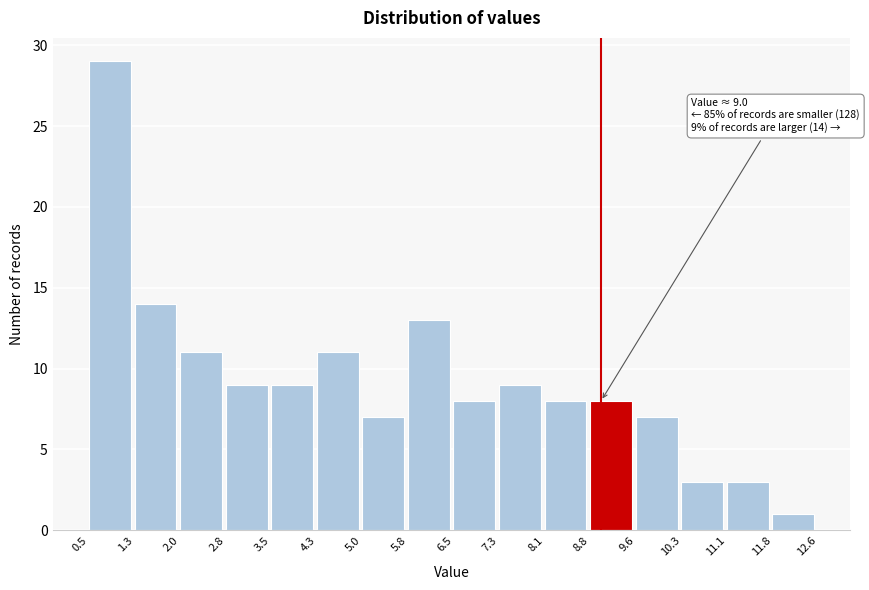

Which range on the x-axis has the tallest bar?

0.5 to 1.3